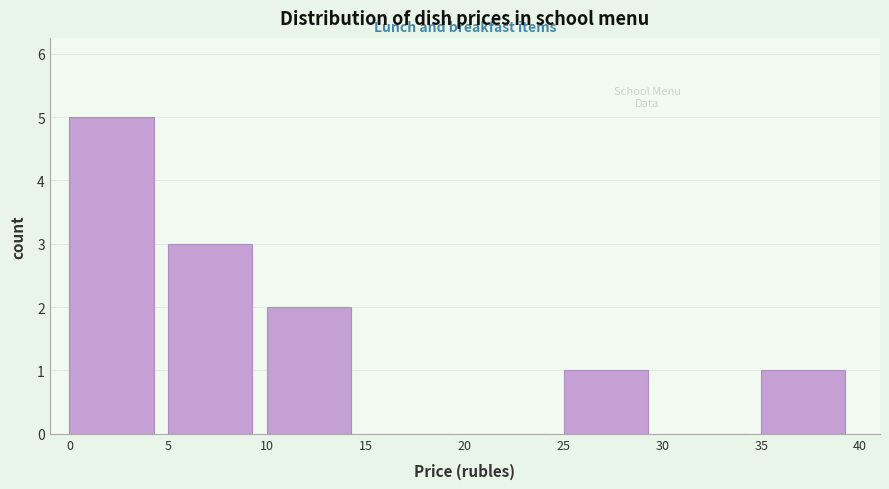

Over which range of the x-axis is the bar tallest?

0 to 5